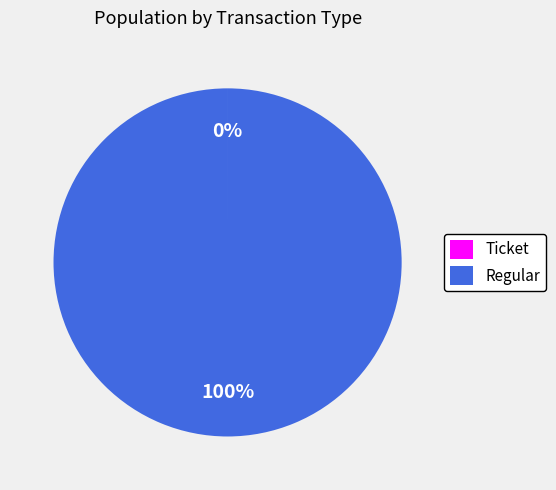

To the nearest percent, what is the difference between the largest and smallest slice percentages?

100%